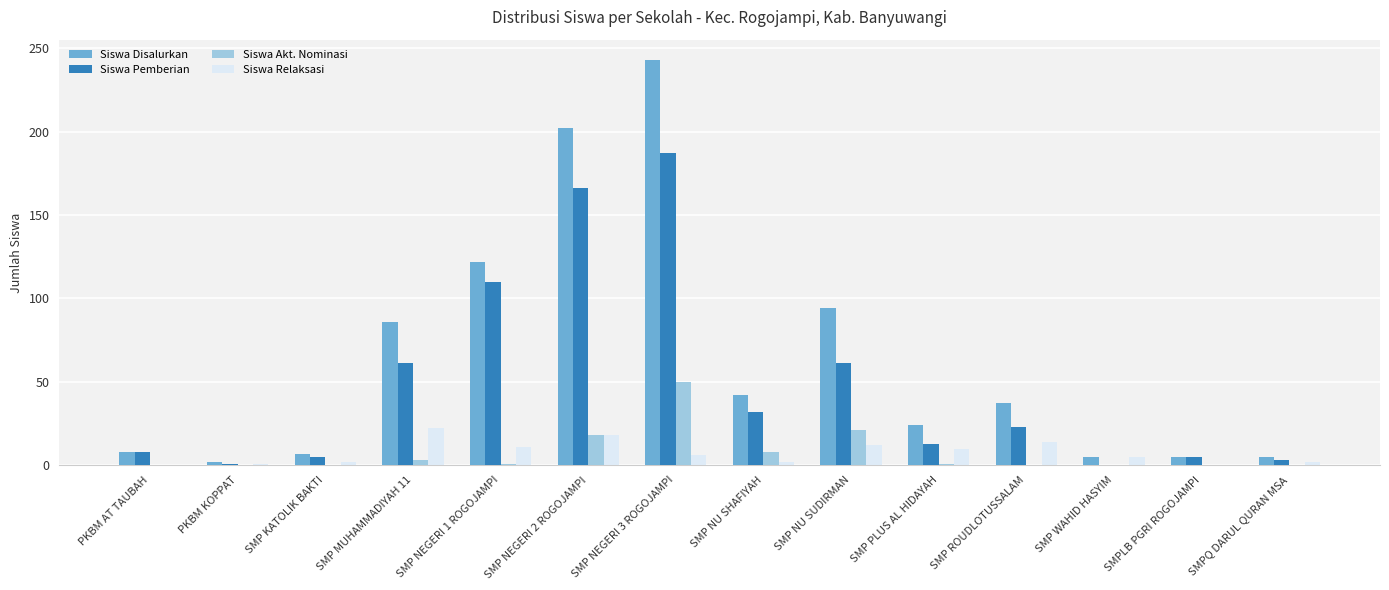

What is the maximum value for Siswa Akt. Nominasi?

50